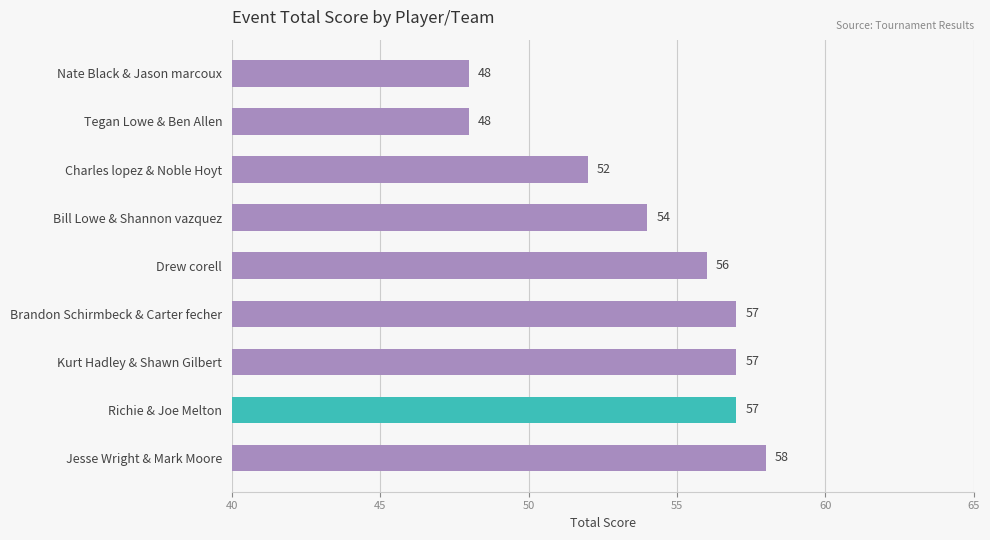

What is the label of the 4th bar from the top?

Bill Lowe & Shannon vazquez